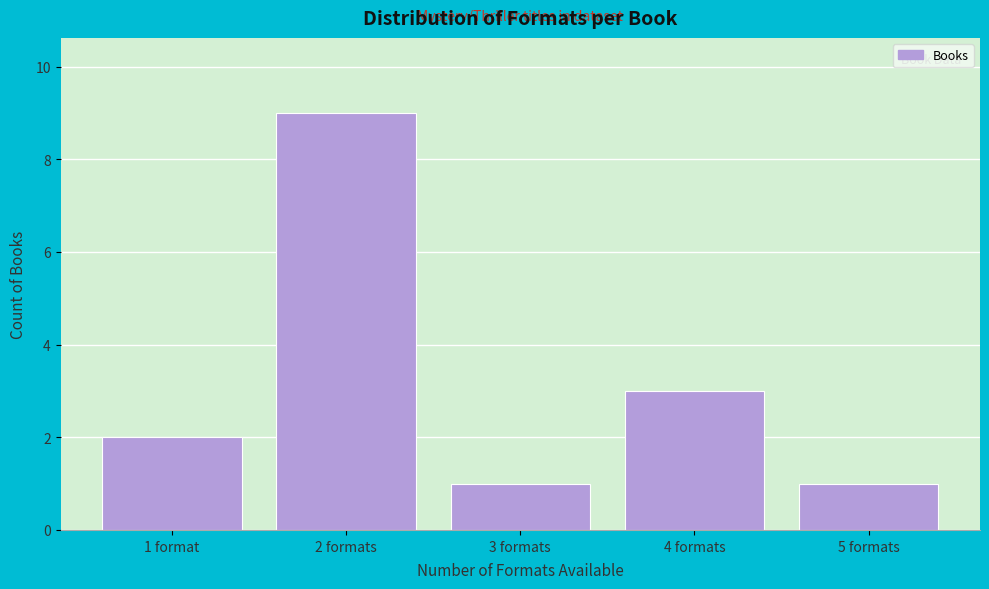

Reading left to right, list all the values displayed in this chart.

1 format=2	2 formats=9	3 formats=1	4 formats=3	5 formats=1